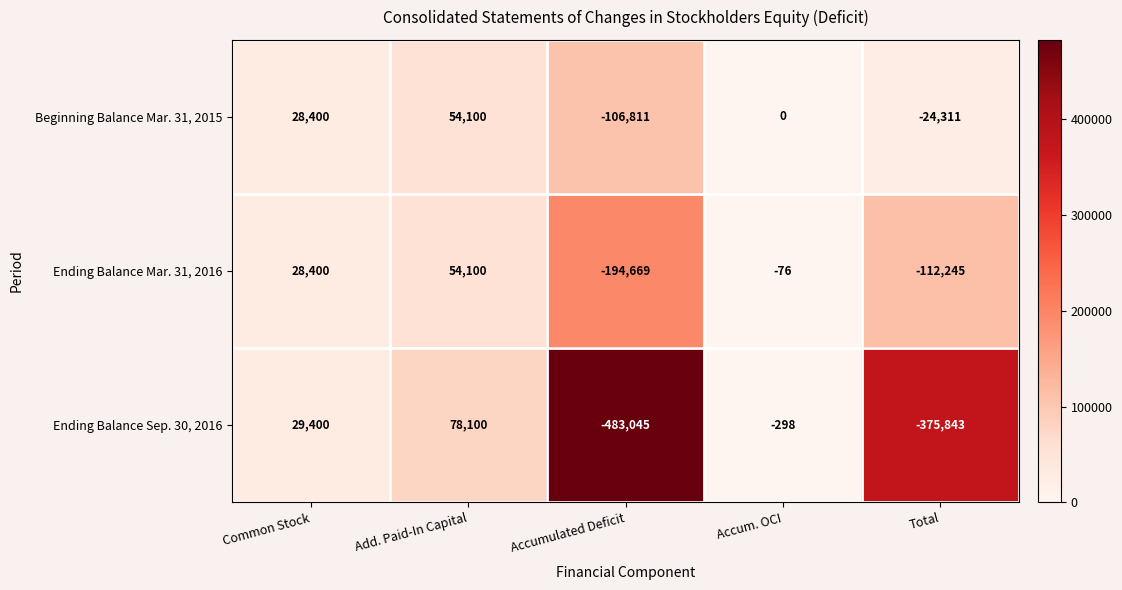

Which series has the largest total across all categories?

Beginning Balance Mar. 31, 2015